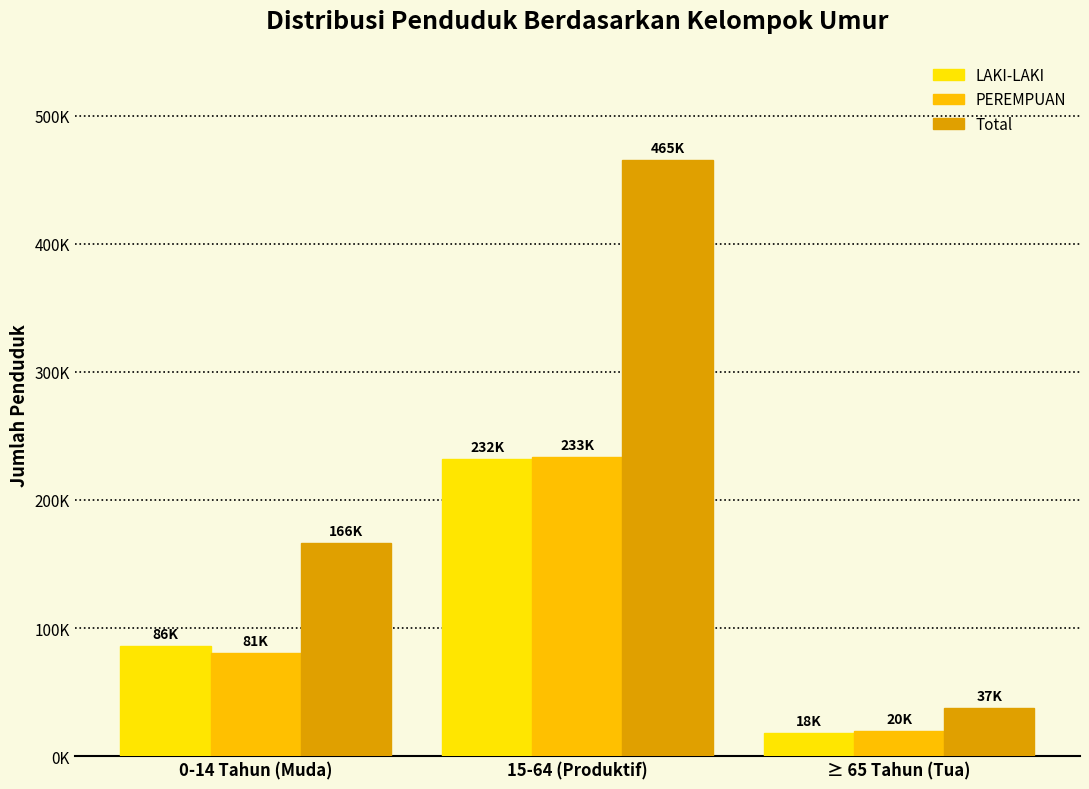

Does the chart contain any negative values?

No